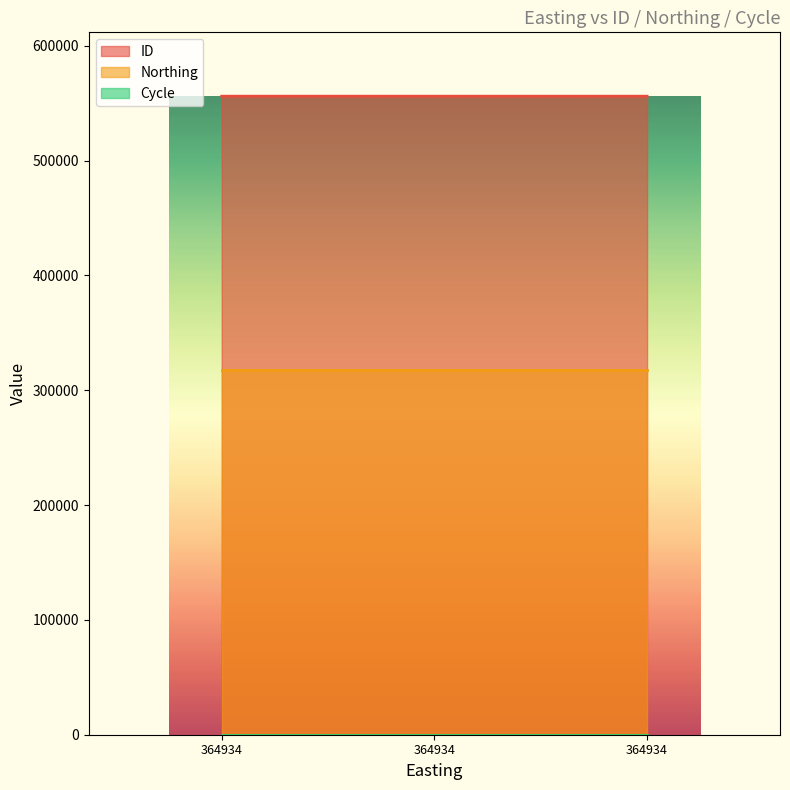

Which series has the largest range (max minus min)?

ID